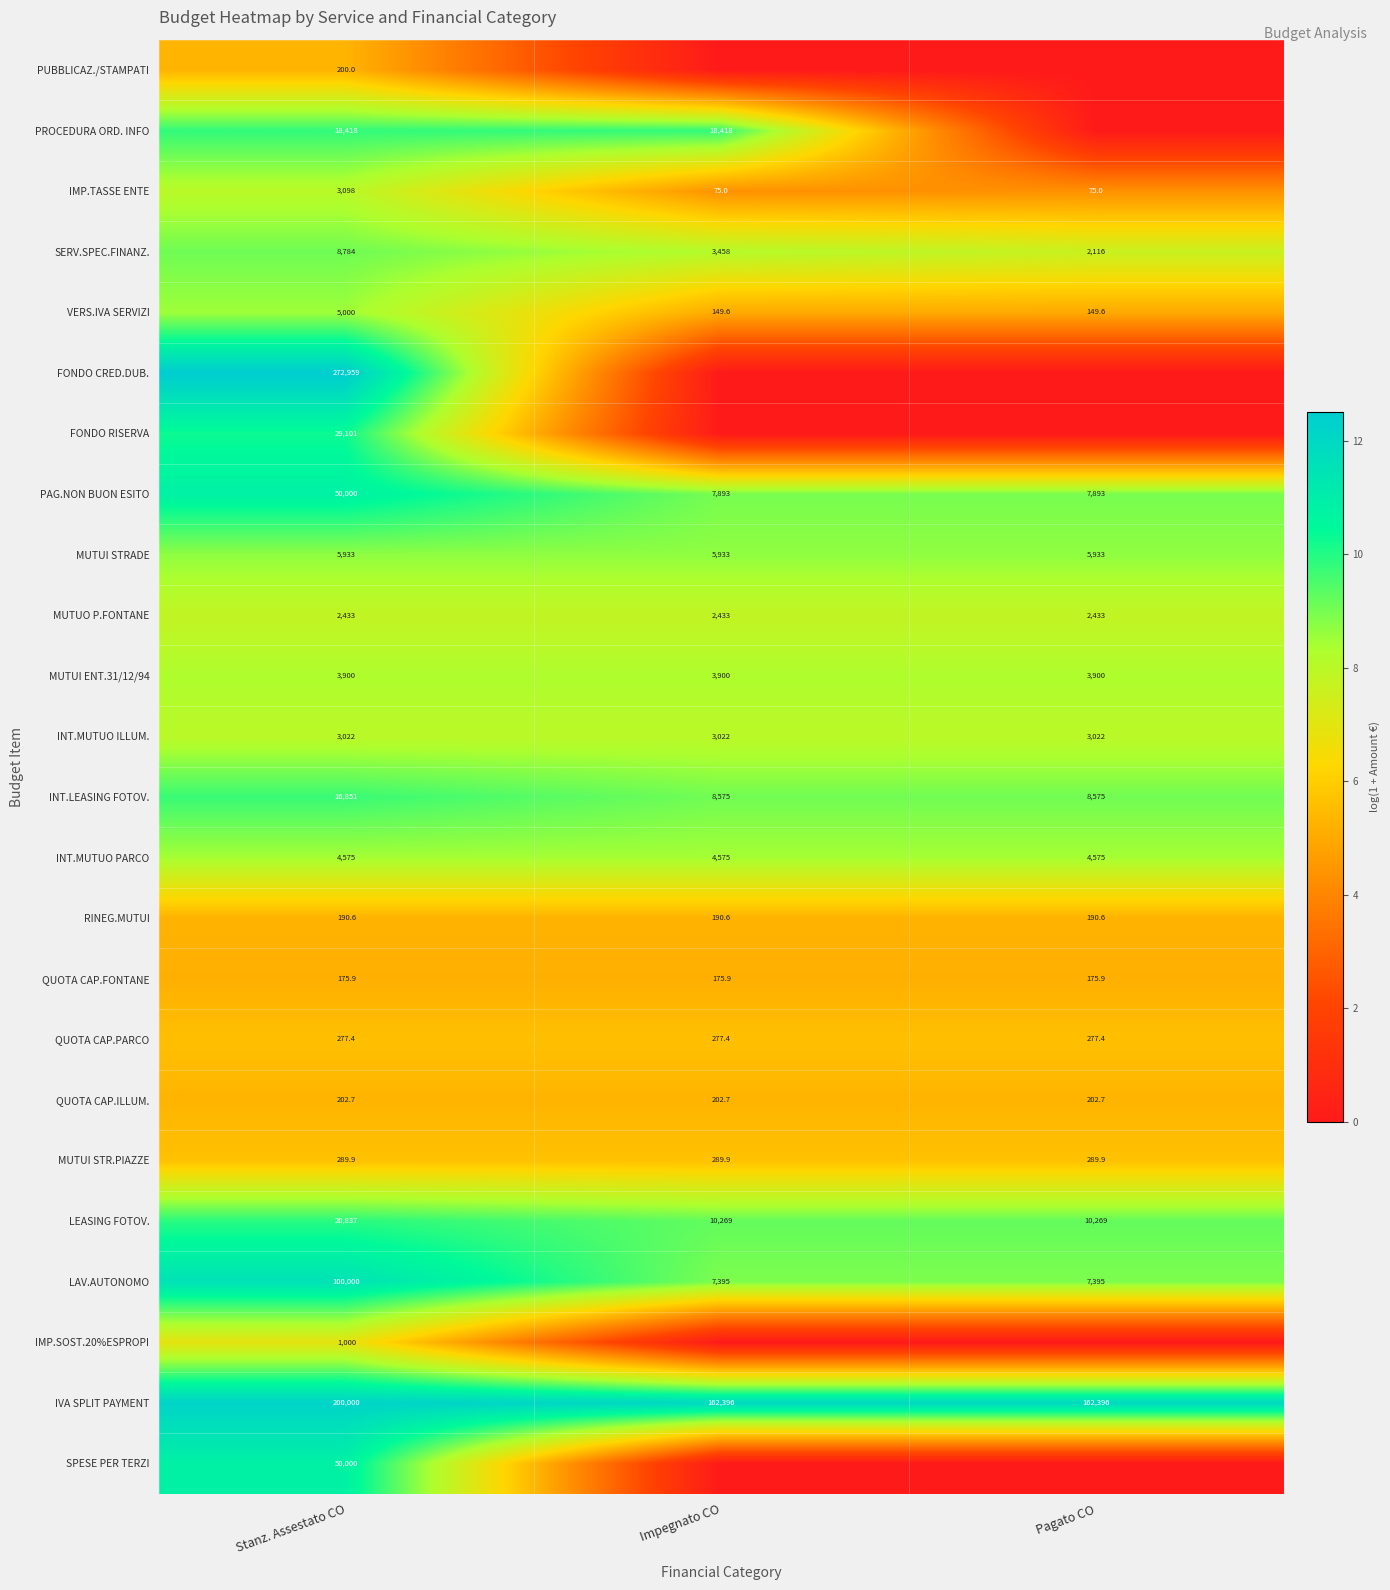

What is the spread (max minus min) of values at Stanz. Assestato CO?

272783.1